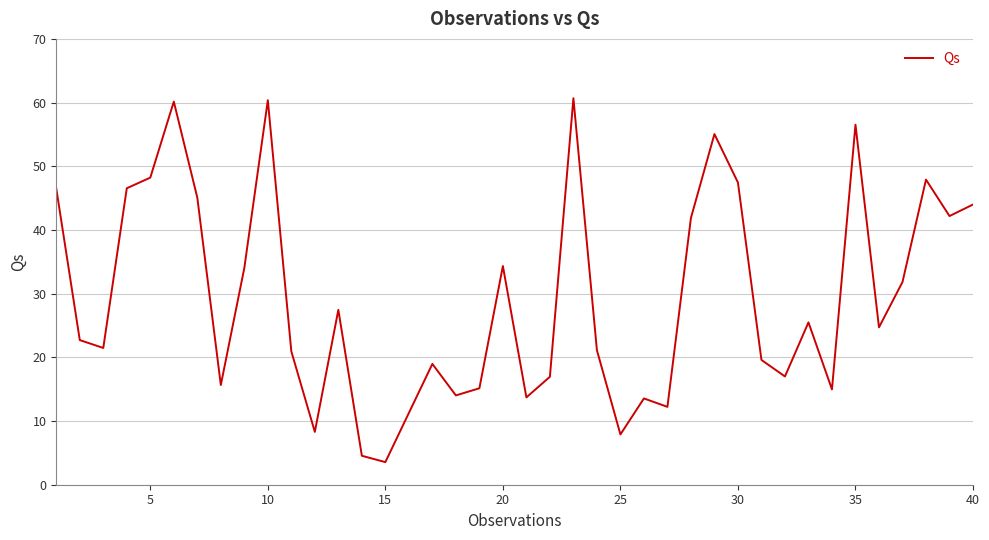

Is this an area chart (filled region under the line)?

No